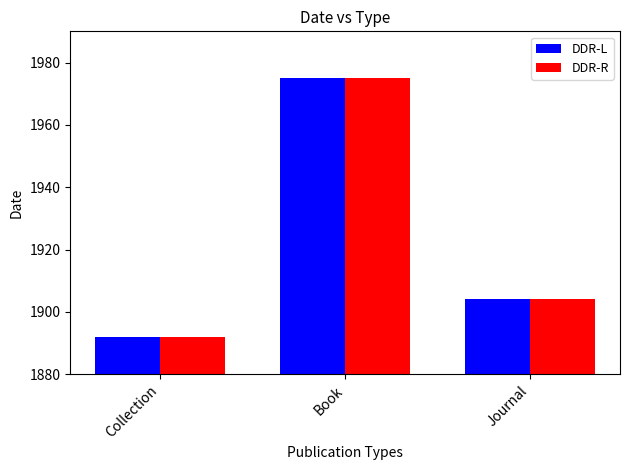

What is the maximum value for DDR-L?

1975